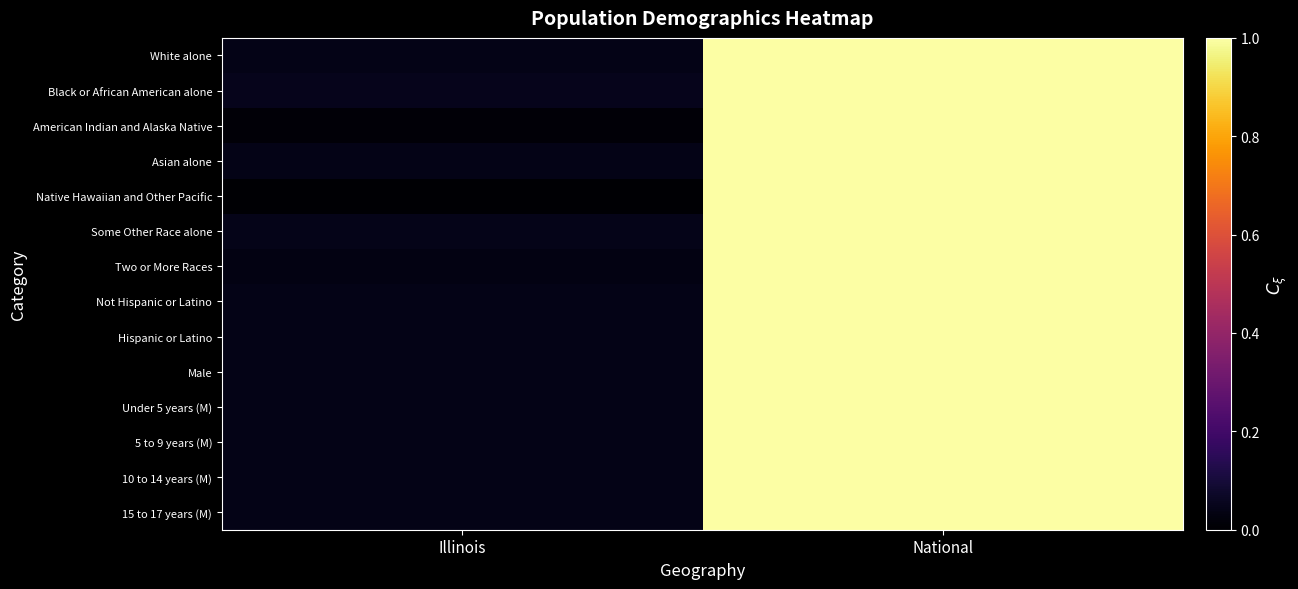

At National, list the series in order from smallest to largest.

White alone, Black or African American alone, American Indian and Alaska Native, Asian alone, Native Hawaiian and Other Pacific, Some Other Race alone, Two or More Races, Not Hispanic or Latino, Hispanic or Latino, Male, Under 5 years (M), 5 to 9 years (M), 10 to 14 years (M), 15 to 17 years (M)